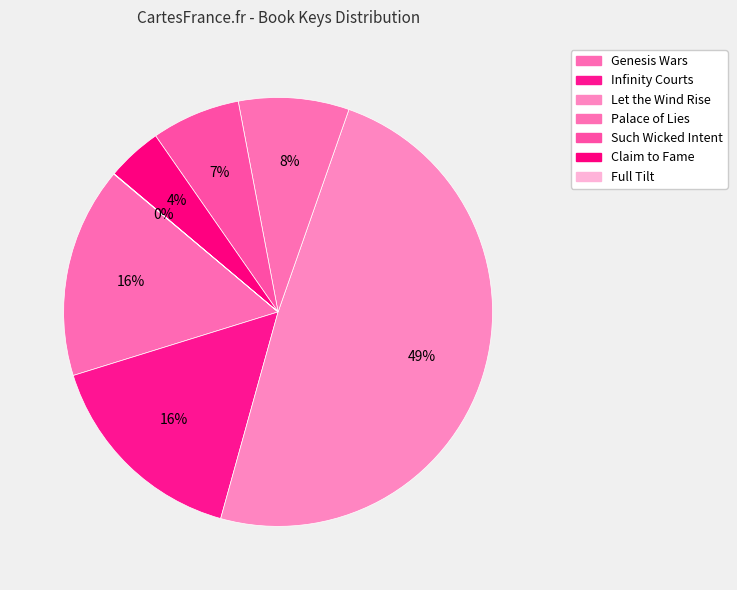

Is there a majority slice in this chart?

No